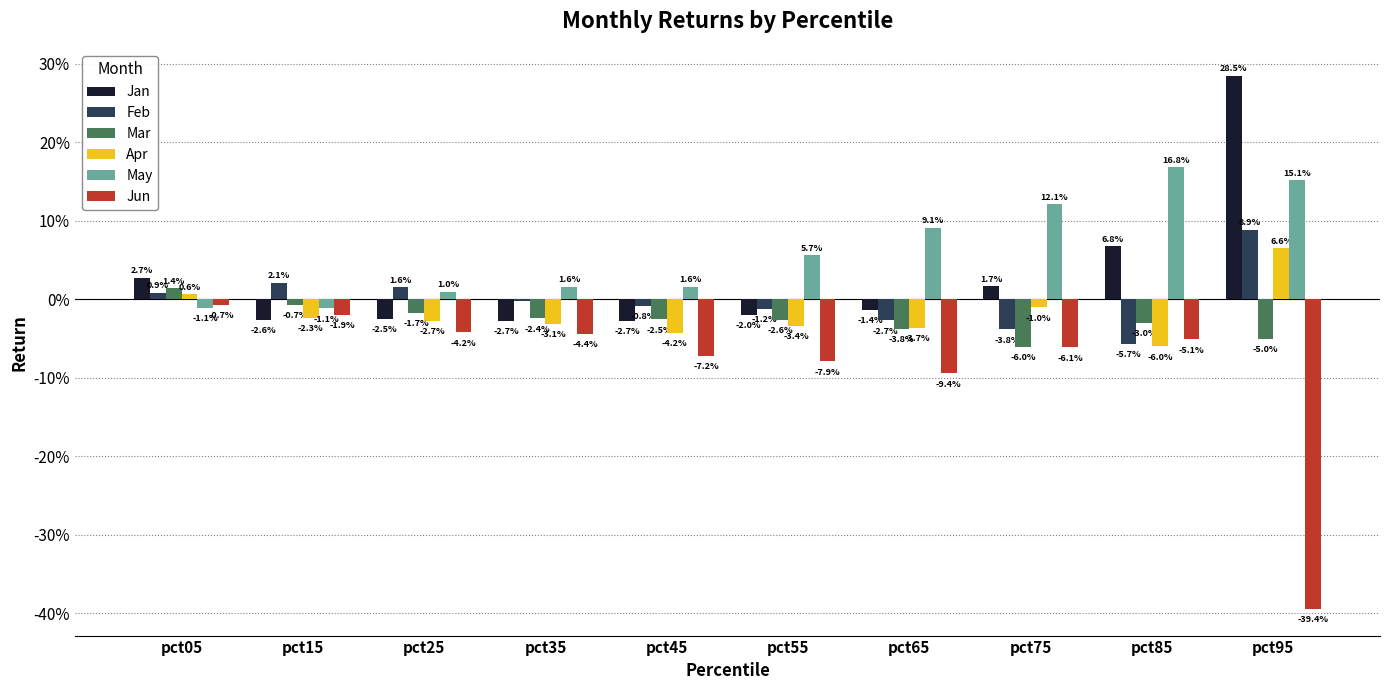

Which series changed the most between pct65 and pct85?

Jan